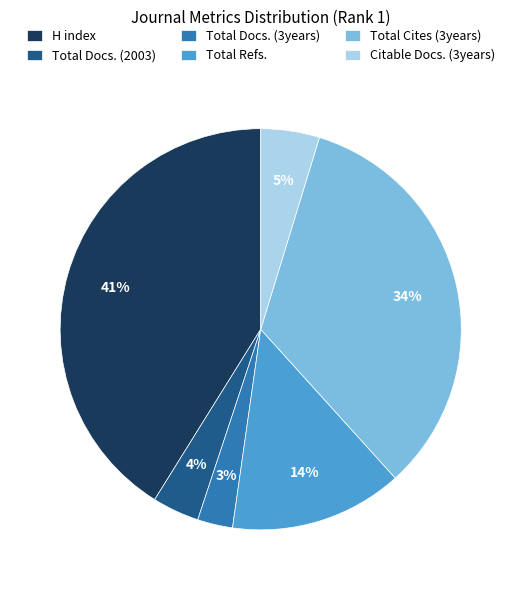

What is the ratio of the value at H index to the value at Total Refs.?

2.9